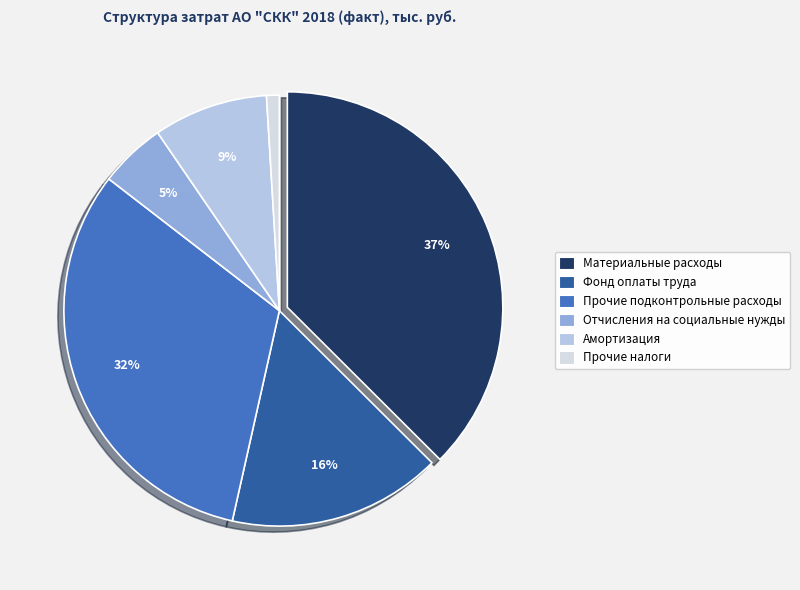

Is there any slice that represents more than half of the pie?

No